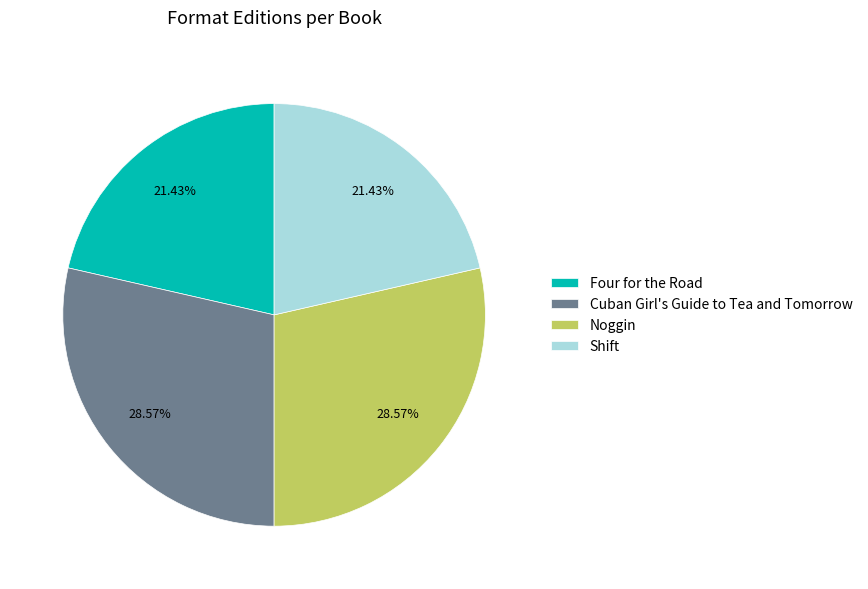

To the nearest percent, what is the average slice percentage?

25%